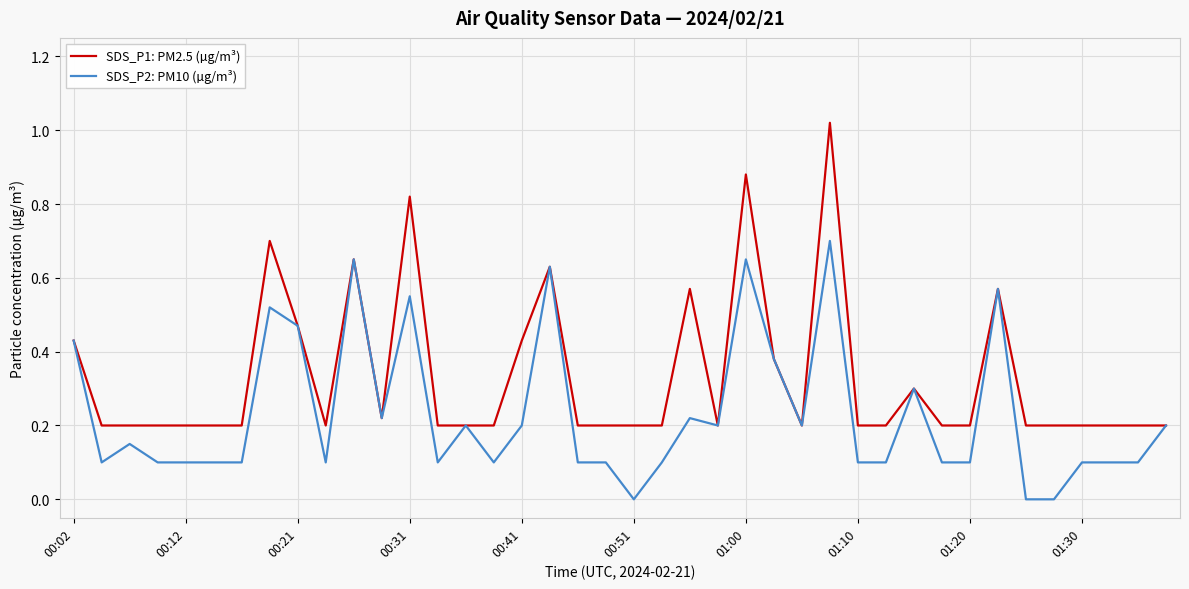

Which series has the largest total across all categories?

SDS_P1: PM2.5 (µg/m³)